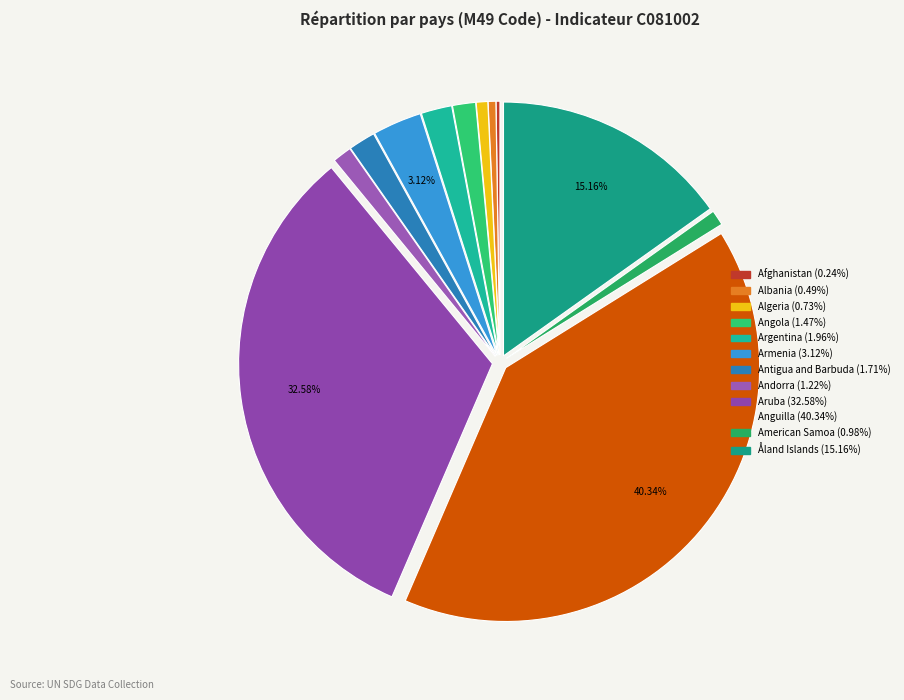

To the nearest percent, what is the average slice percentage?

8%